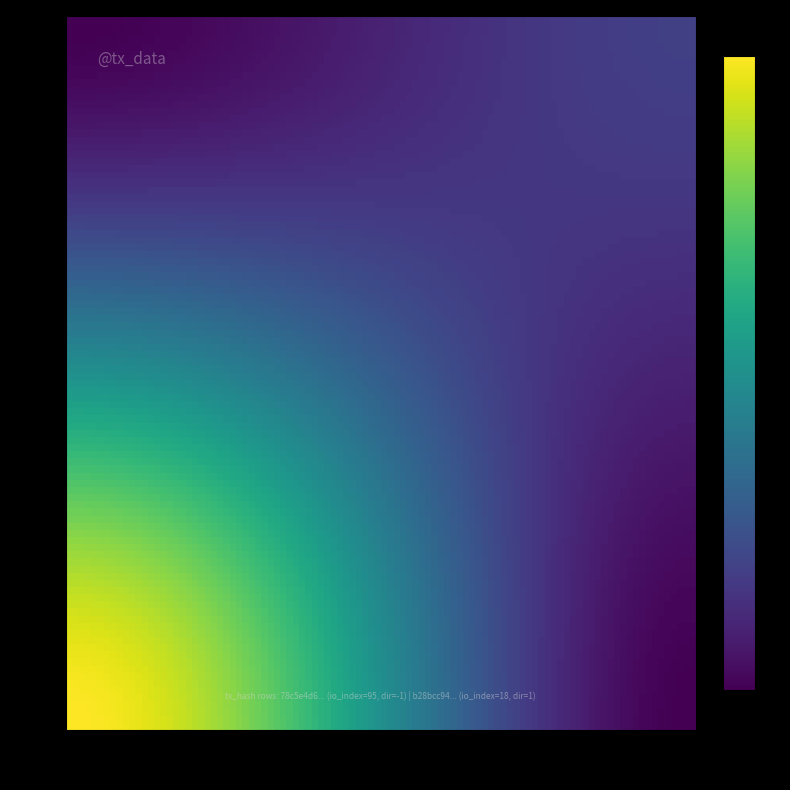

Reading left to right, what are all the values shown in this chart?

78c5e4d6386e369f6d13bad63c2e6dfac6b2a04: direction=-1	io_index=95
b28bcc94153ab70f04e01b0fc516bba80100175: direction=1	io_index=18